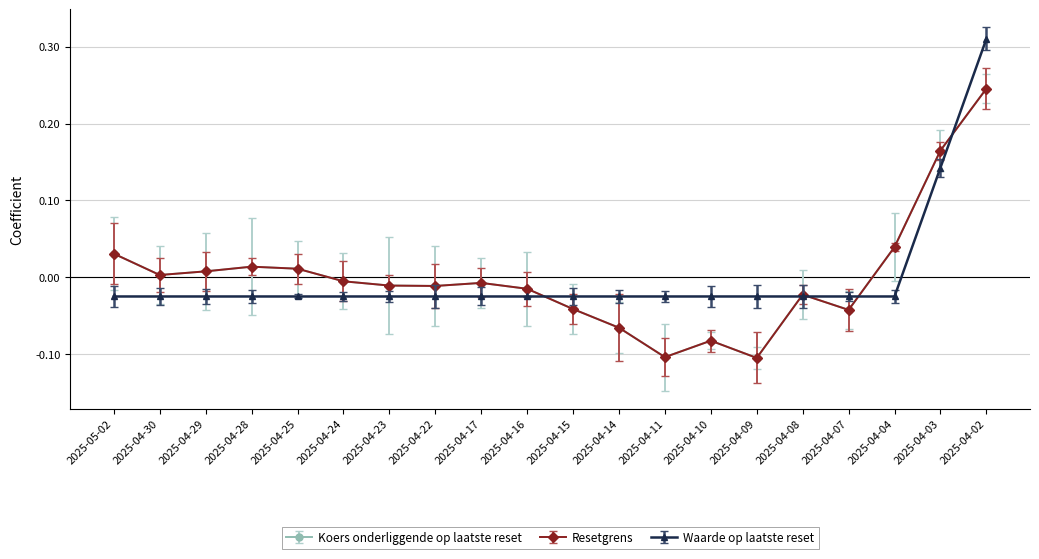

How many values in Waarde op laatste reset are below zero?

18